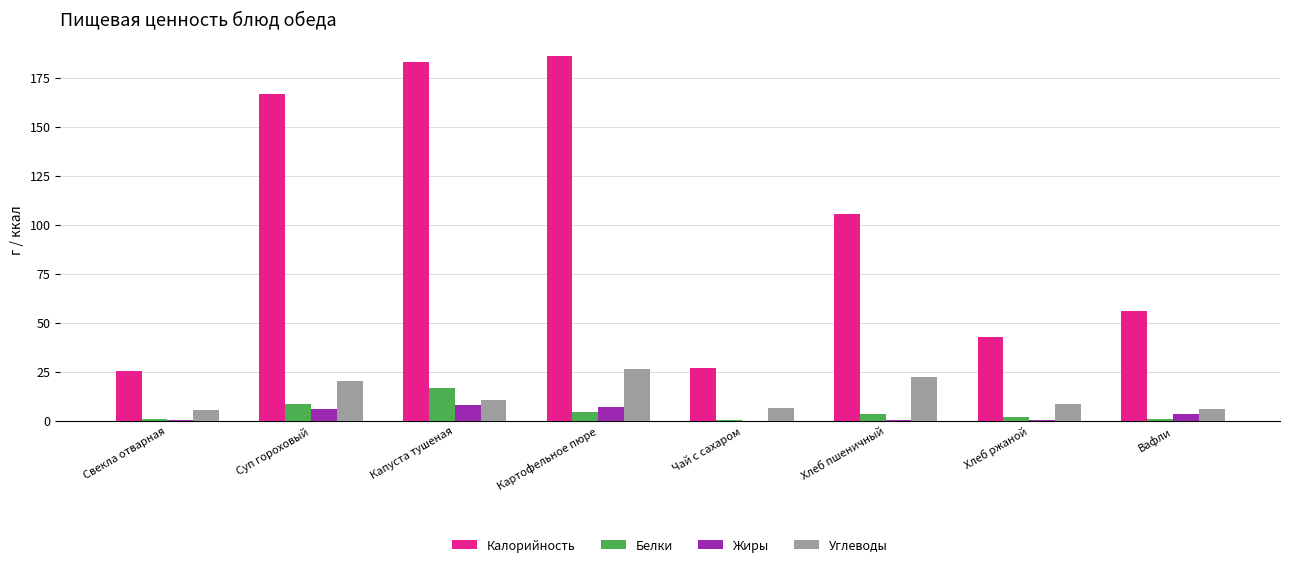

What is the maximum value shown in the chart?

185.9